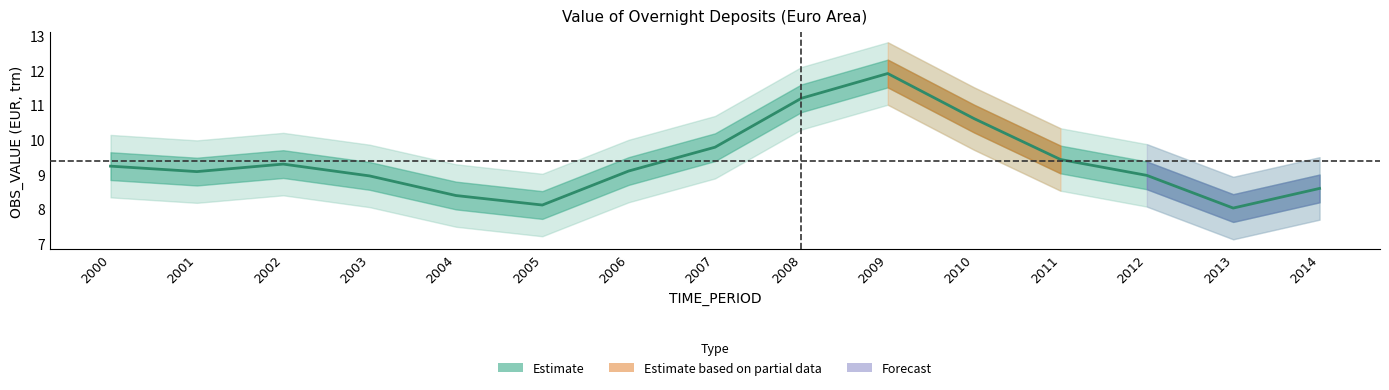

Is it true that the value at 2009 is 18.8?

False